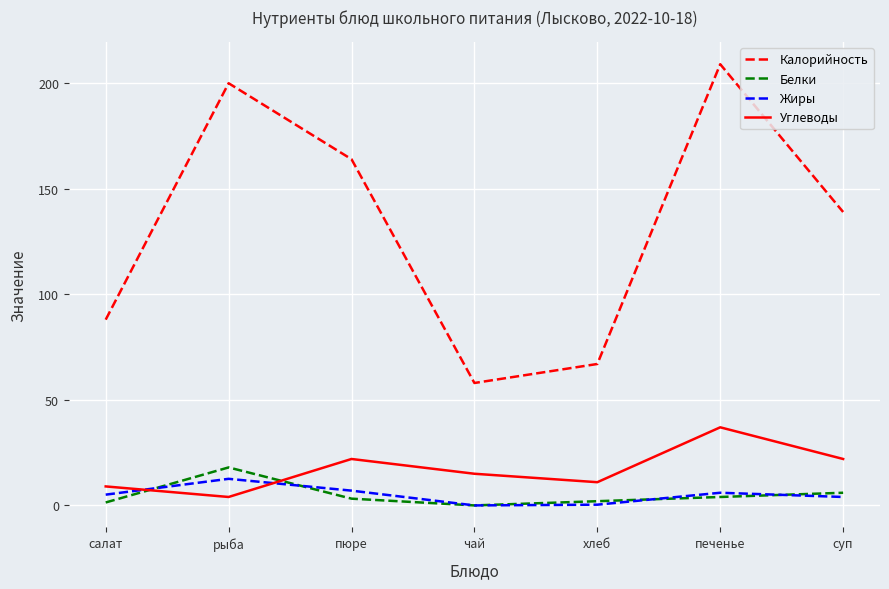

Is it true that Калорийность equals 67.0 at хлеб?

True